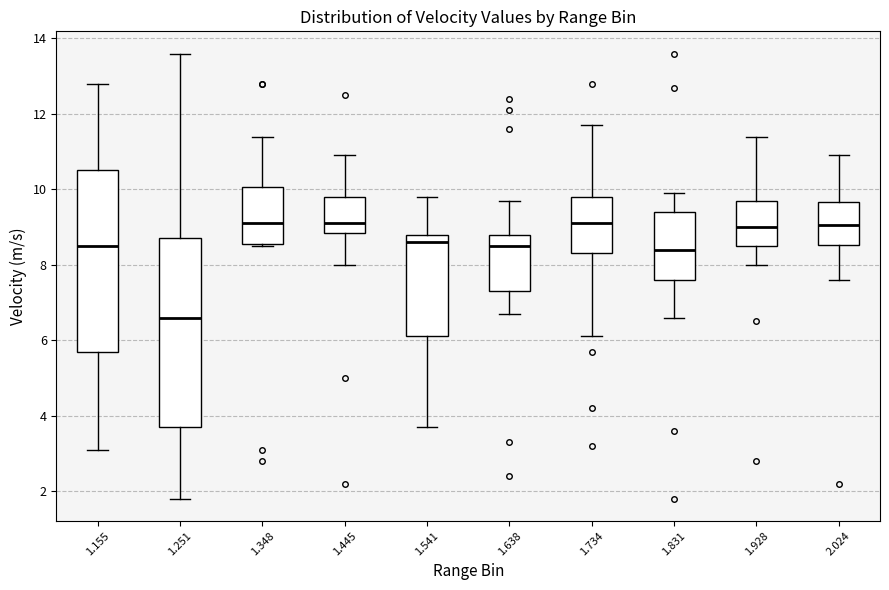

Which box's median line is the lowest?

1.251